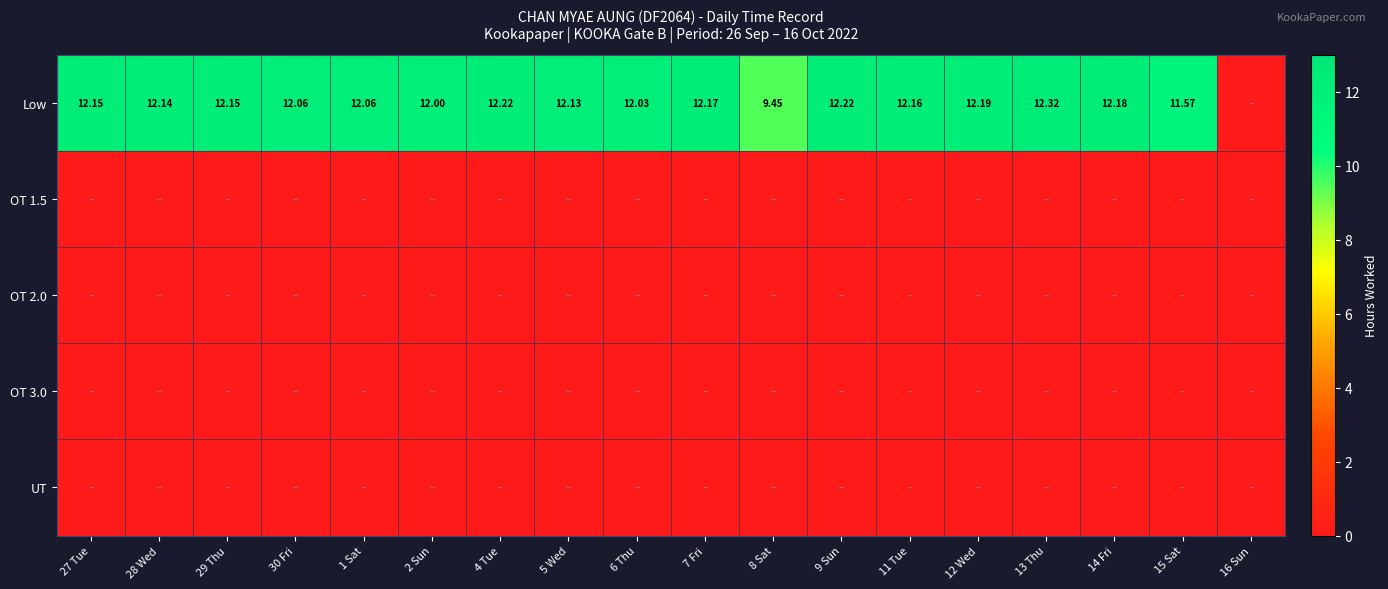

Which series changed the most between 28 Wed and 1 Sat?

Low